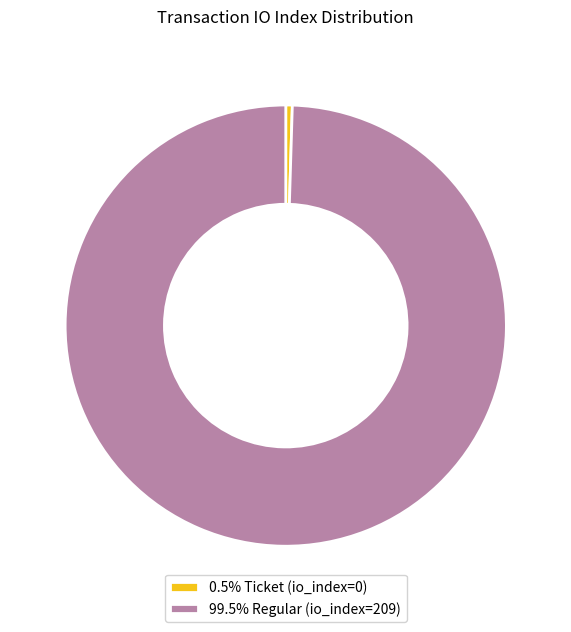

How many slices are in this pie chart?

2